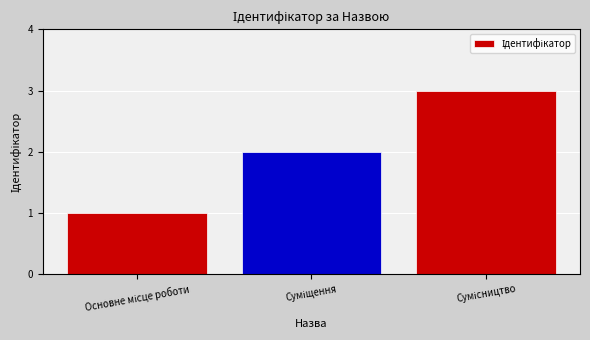

How many data points does each series have?

3